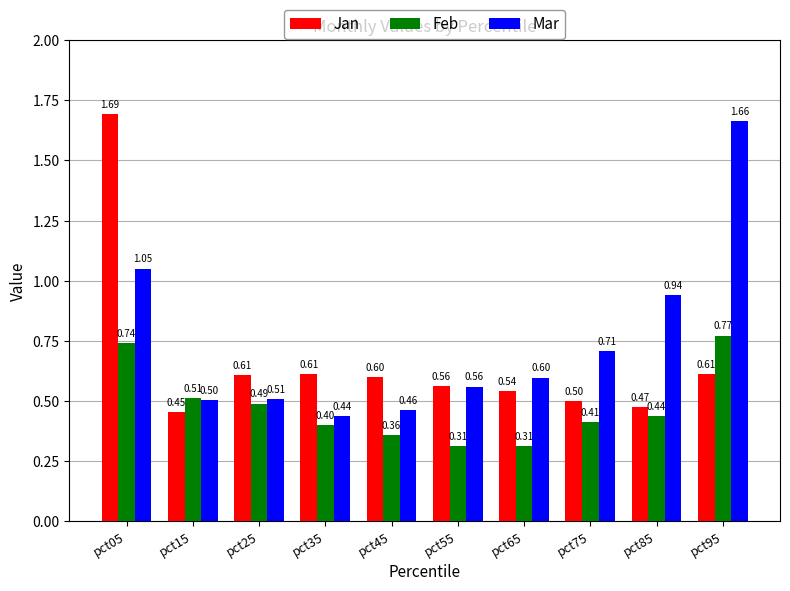

Rank the categories by Mar value from highest to lowest.

pct95, pct05, pct85, pct75, pct65, pct55, pct25, pct15, pct45, pct35